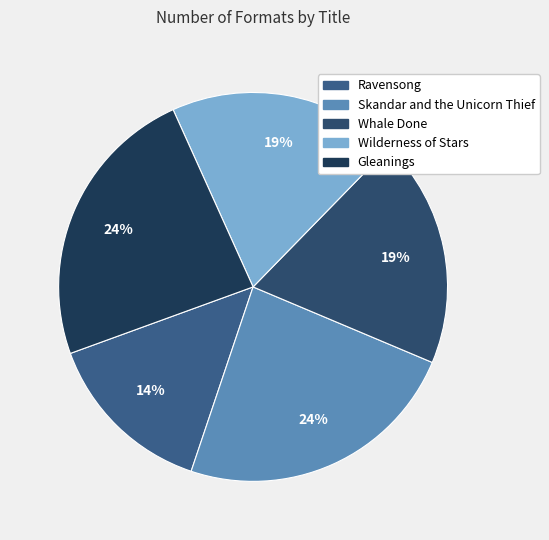

Rank the categories by value from highest to lowest.

Skandar and the Unicorn Thief, Gleanings, Whale Done, Wilderness of Stars, Ravensong